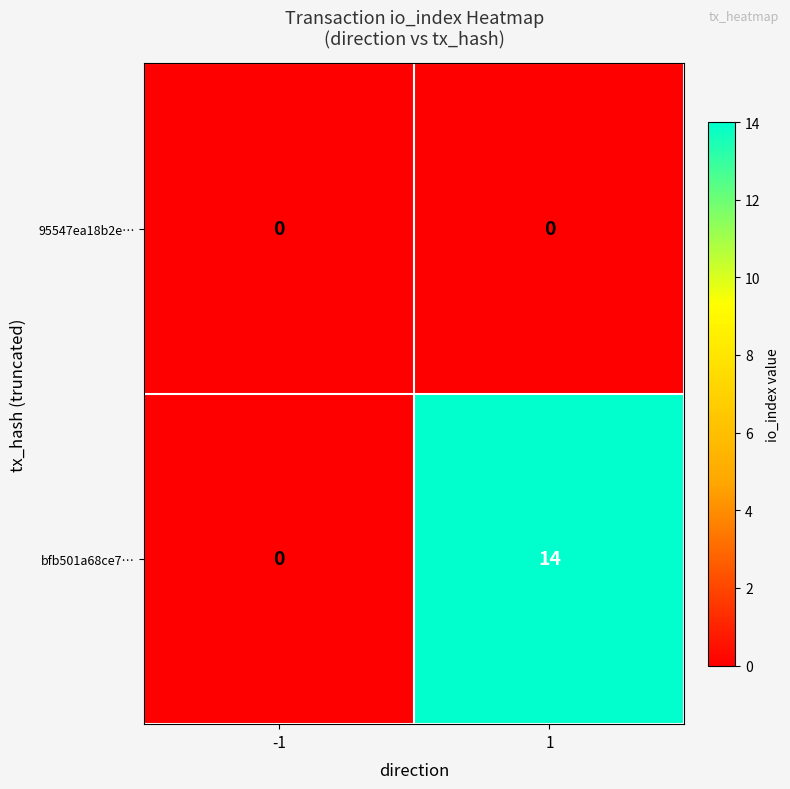

Rank the series by their average value, from highest to lowest.

bfb501a68ce7…, 95547ea18b2e…